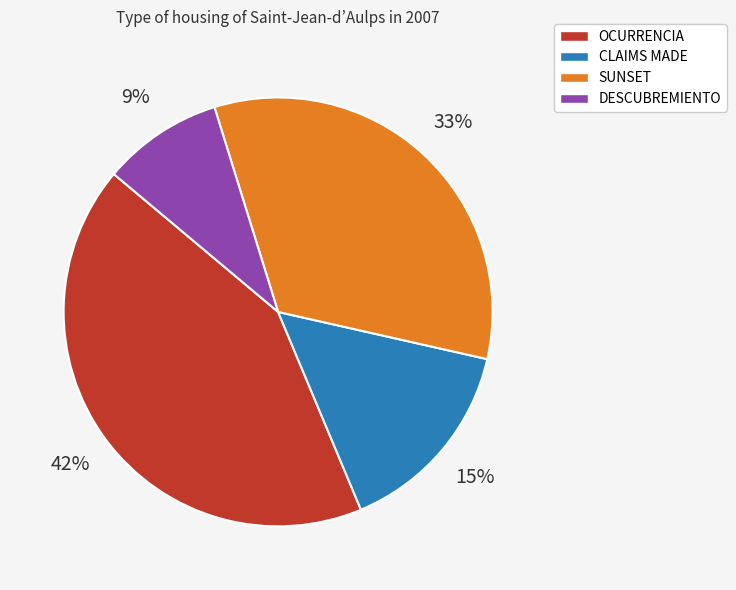

True or false: OCURRENCIA accounts for 36% of the total.

False